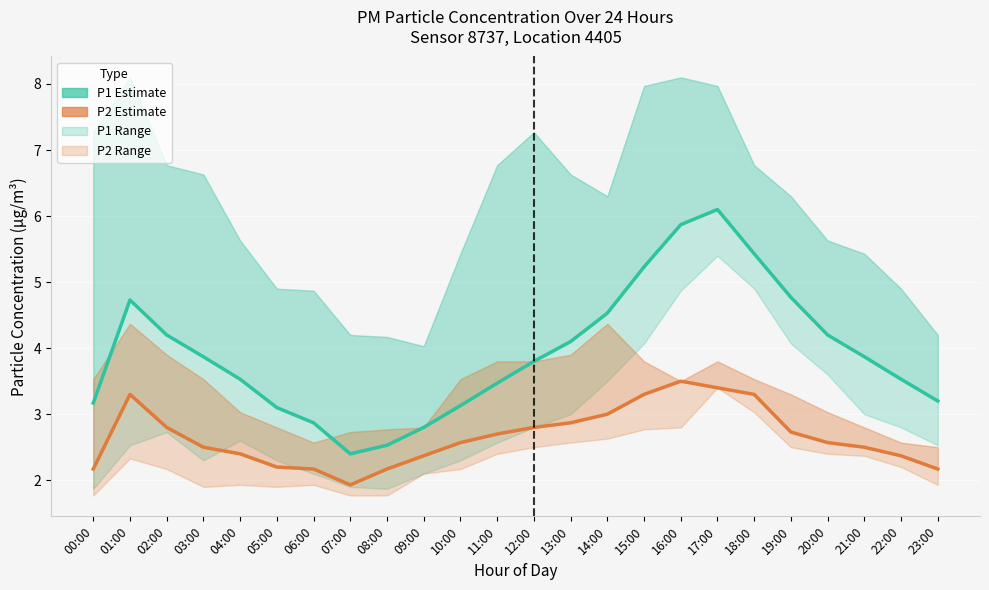

At how many categories does at least one series exceed 2?

24